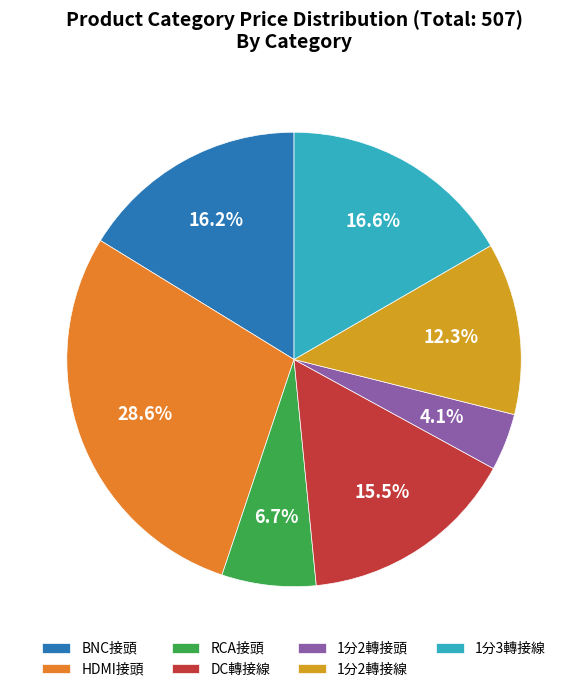

What portion of the pie excludes BNC接頭?

83.8%